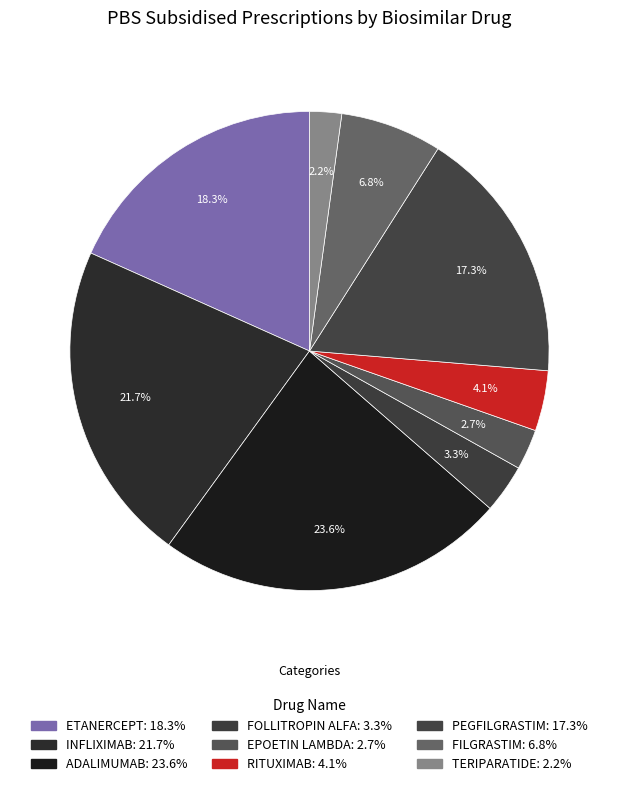

How many segments does this pie chart have?

9